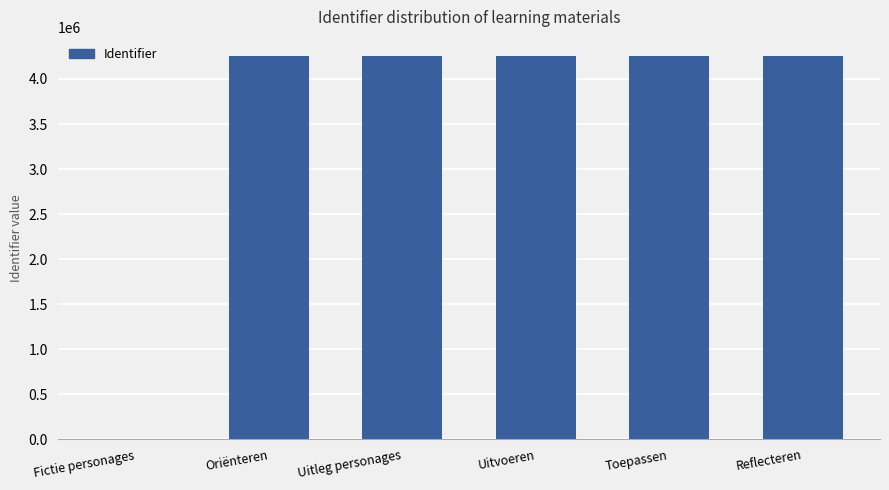

True or false: the data shows 4254544 at Oriënteren.

True